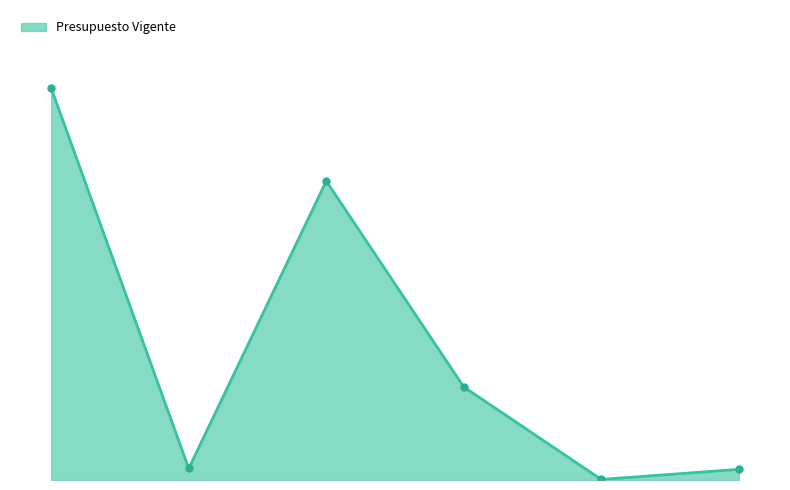

Does the chart display data point markers on the line(s)?

No